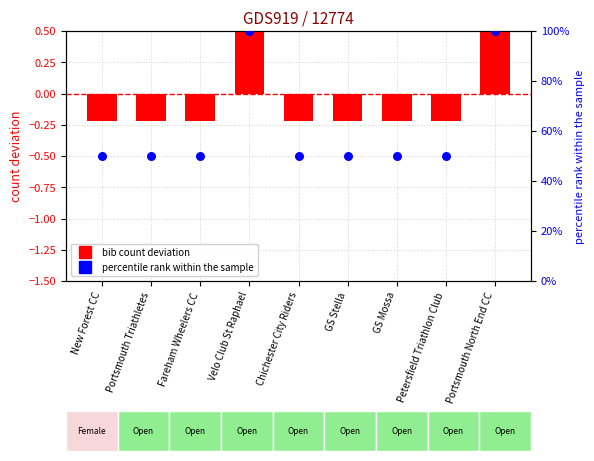

Is the value of bib count deviation at GS Stella greater than the value of percentile rank within sample at Velo Club St Raphael?

No